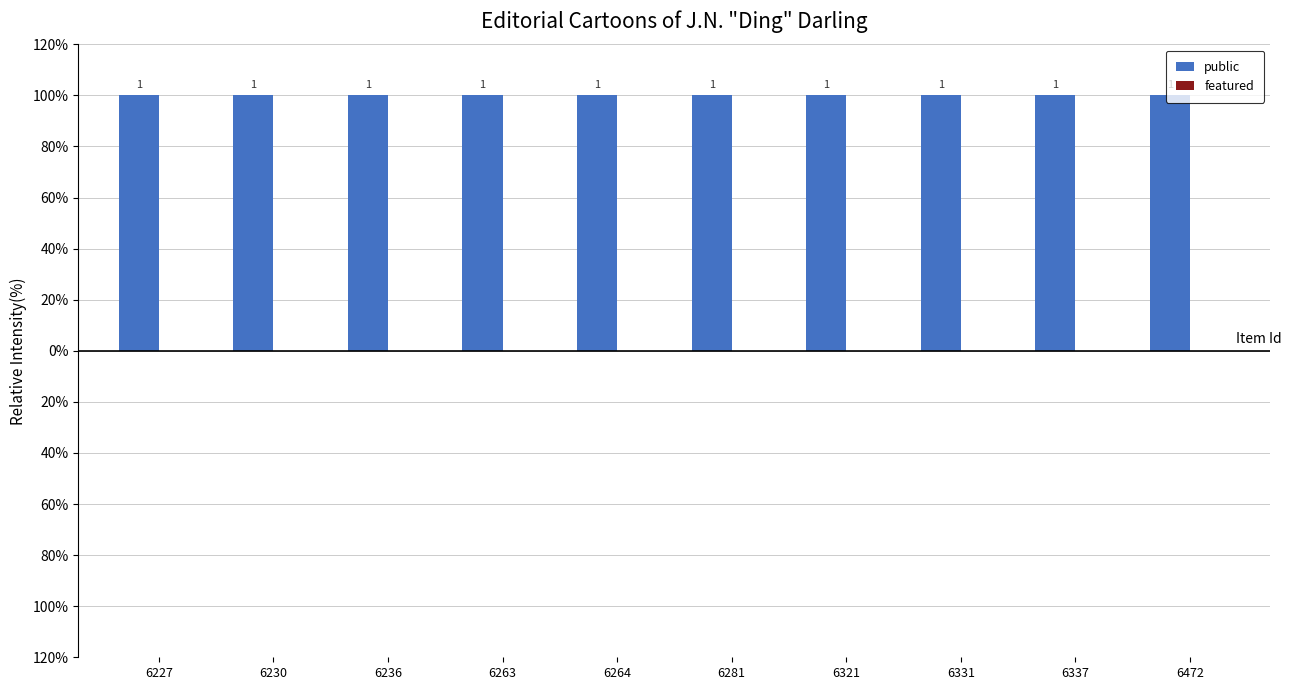

The value of public at 6281 is 2. True or false?

False